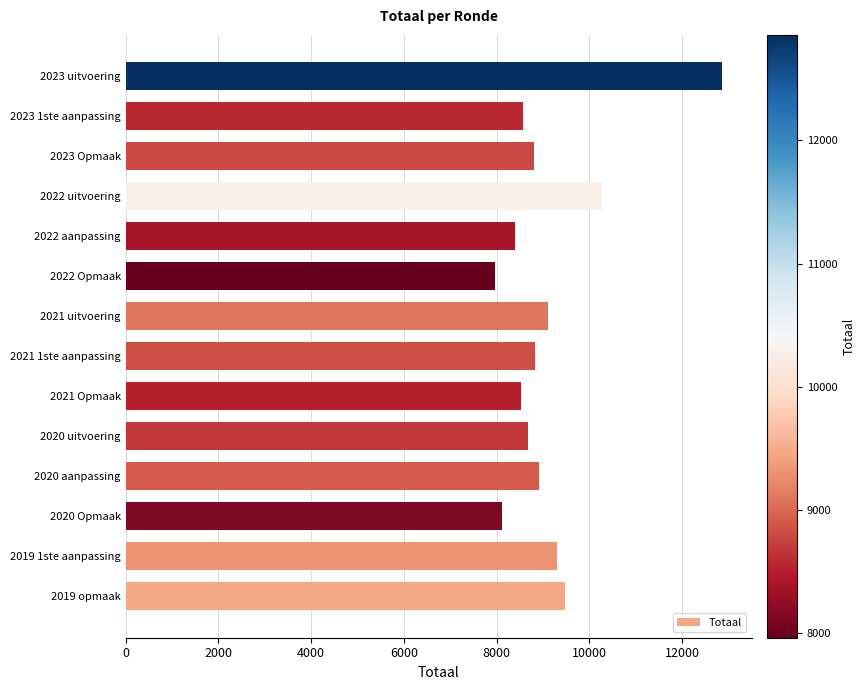

At which category does the chart reach its peak across all series?

2023 uitvoering